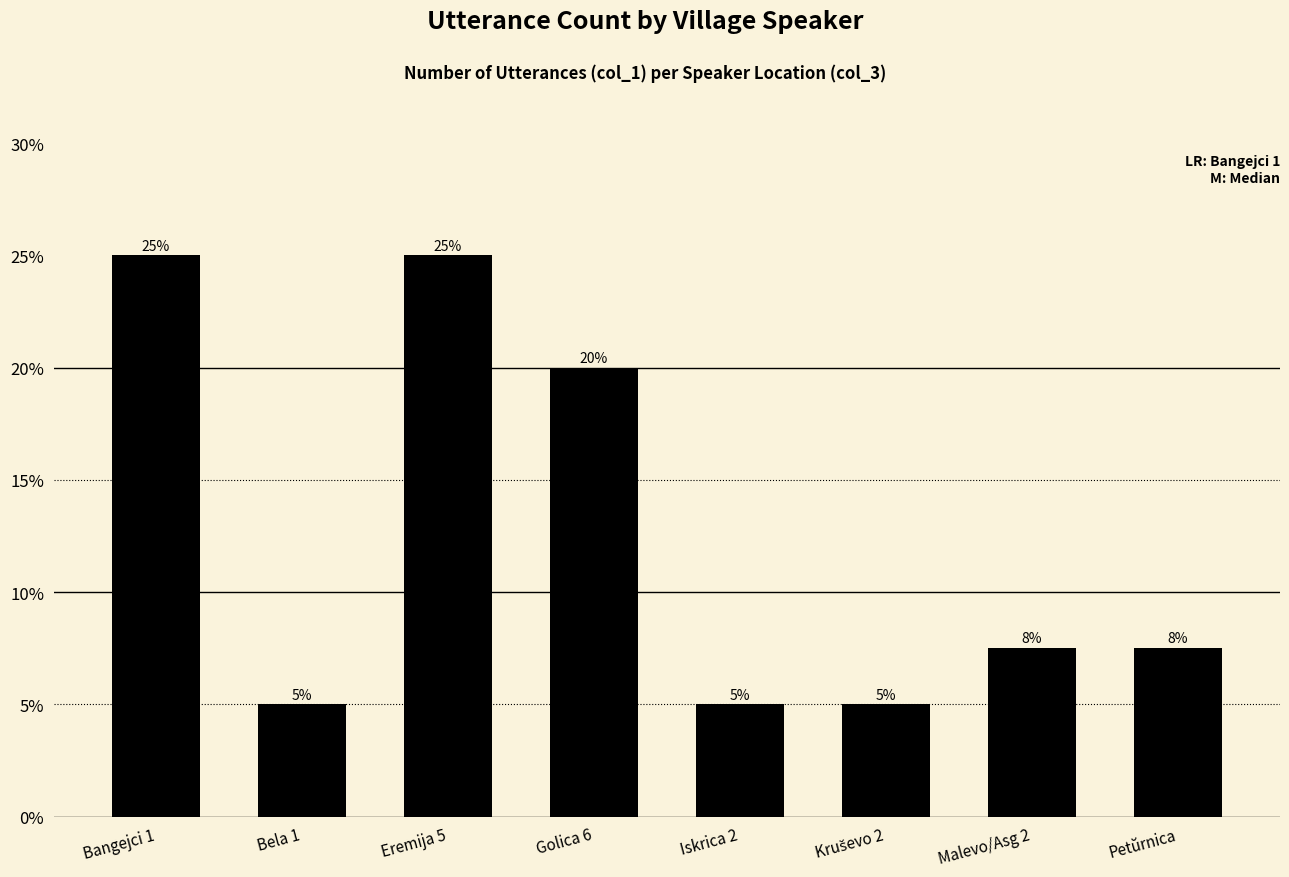

Does the chart contain any negative values?

No